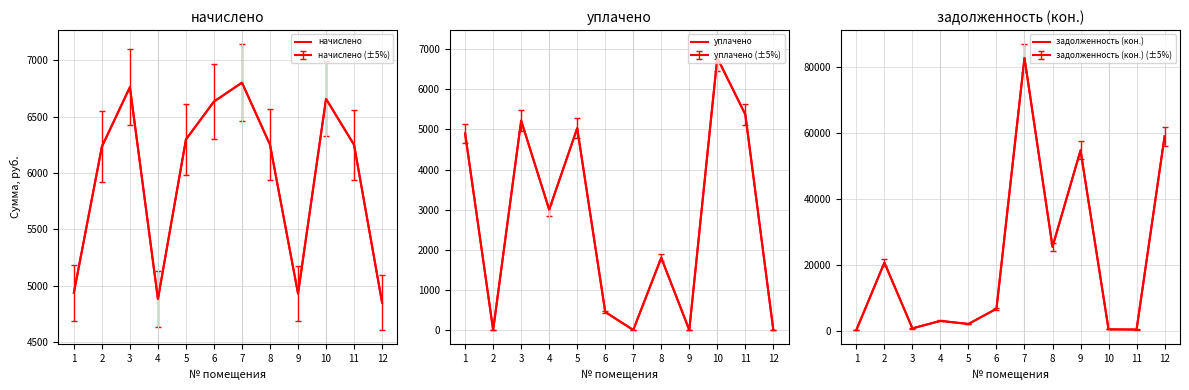

At 8, list the series in order from largest to smallest.

задолженность (кон.), начислено, уплачено